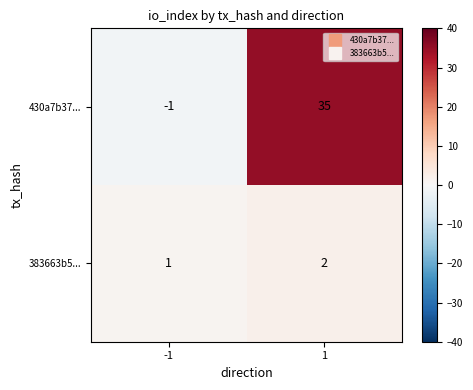

Reading right to left, list all the values displayed in this chart.

430a7b37...: 35	-1
383663b5...: 2	1